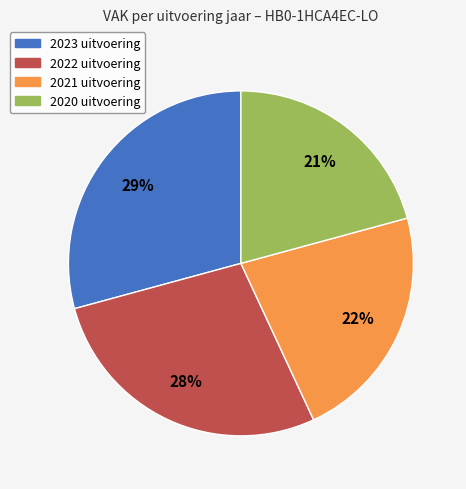

How many segments does this pie chart have?

4